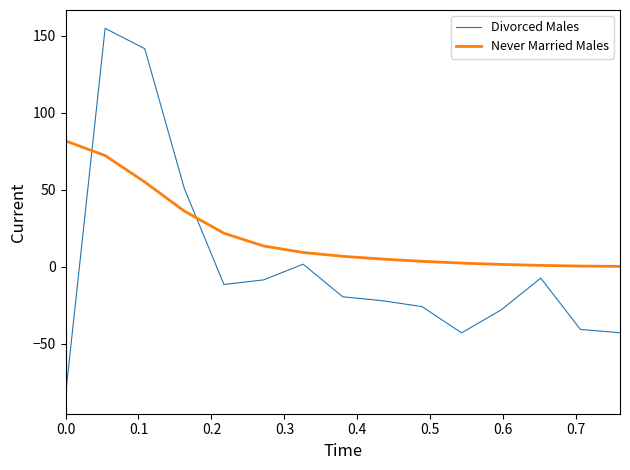

What is the lowest value of the Divorced Males series?

-83.5